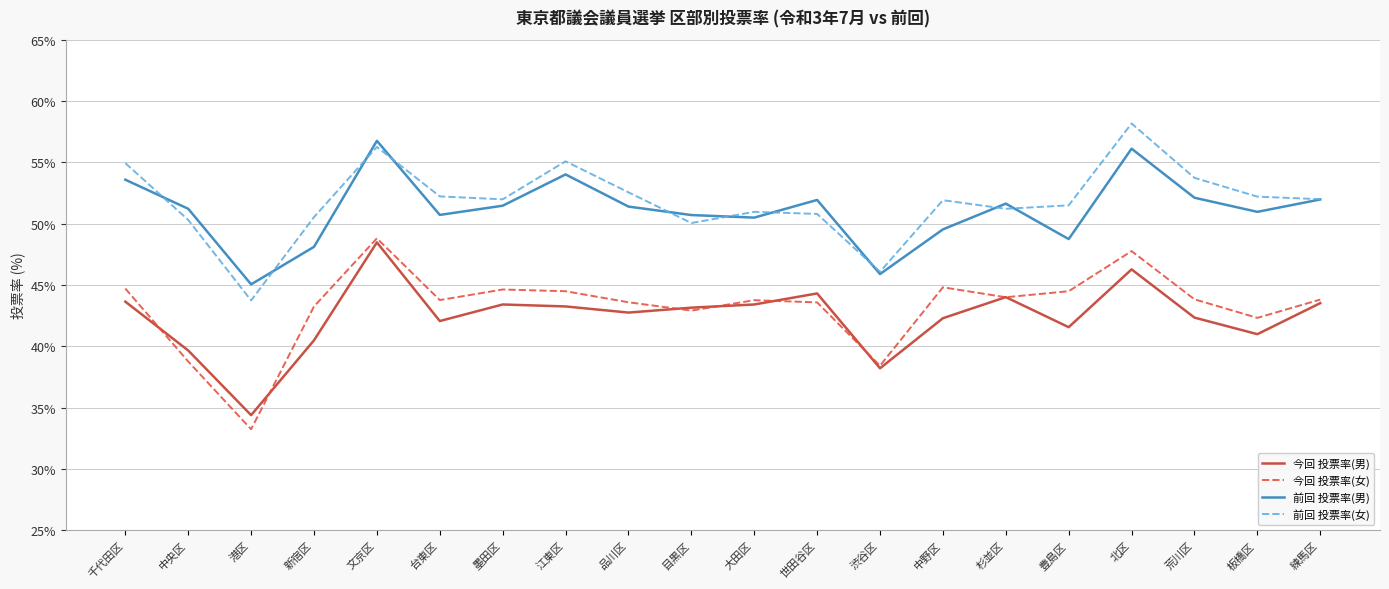

At which category does 前回 投票率(男) reach its first local valley?

港区